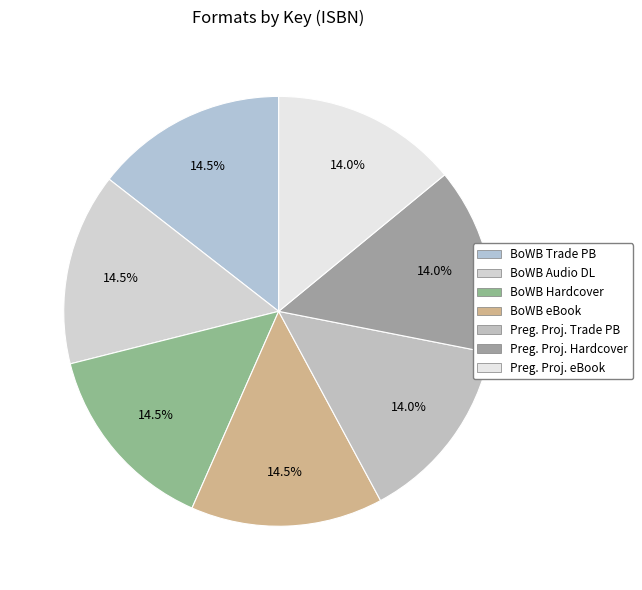

Which slice is the smallest?

Pregnancy Project (Trade Paperback)